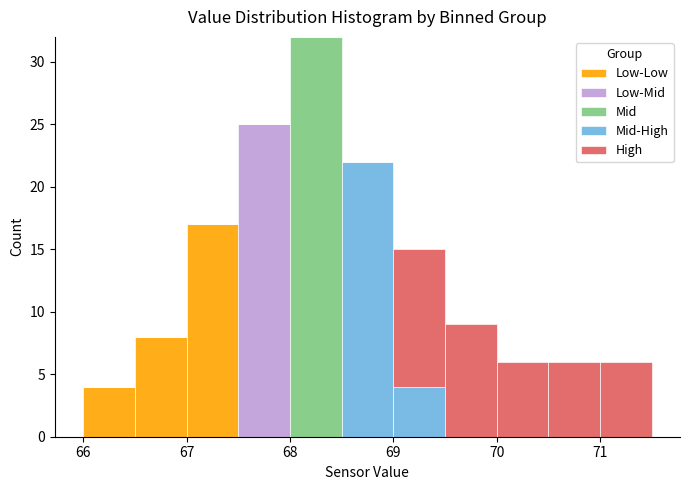

Which range on the x-axis has the tallest stacked bar (by total height)?

68.0 to 68.5